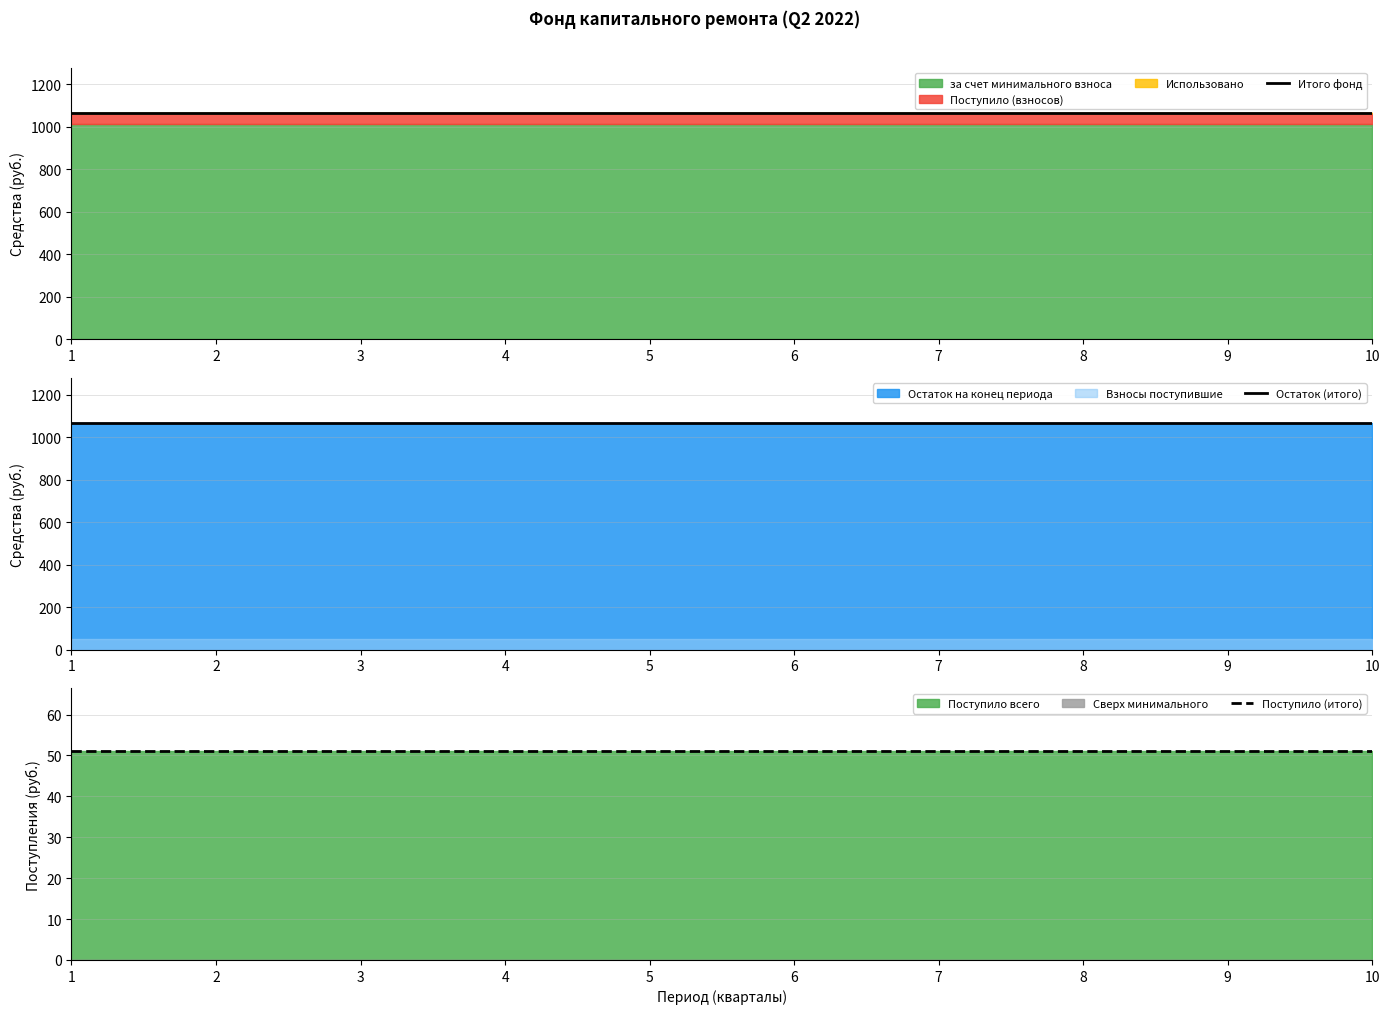

Does the chart display data point markers on the line(s)?

No